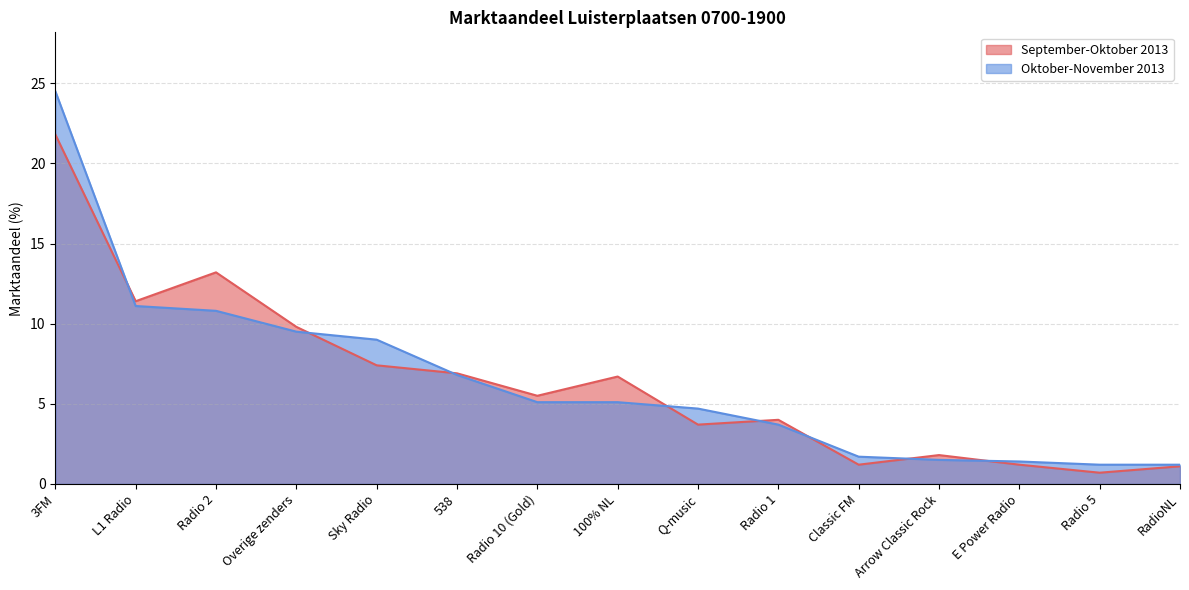

What position from the right is Radio 10 (Gold)?

9